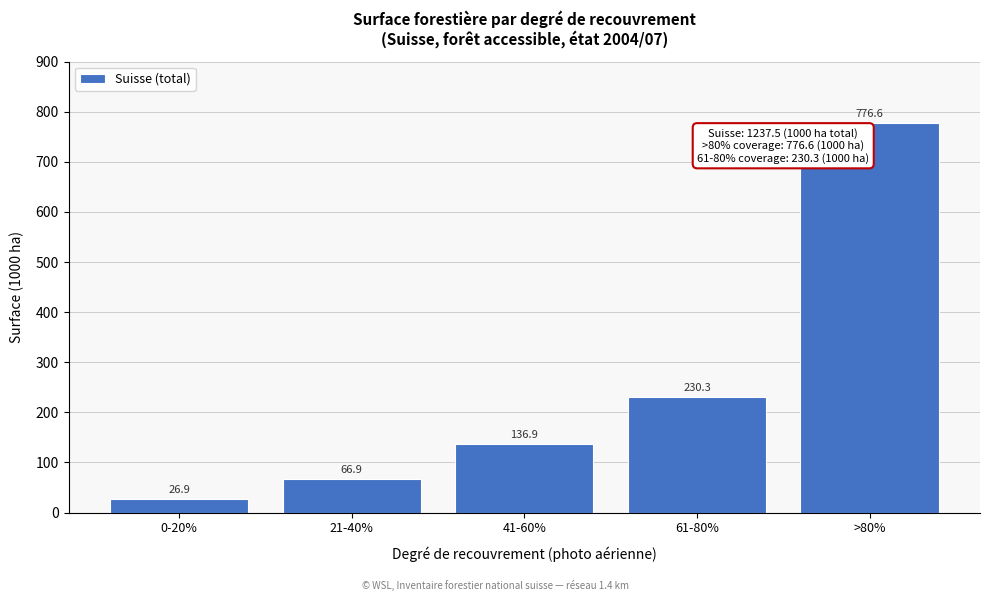

Reading left to right, what are all the values shown in this chart?

26.9	66.9	136.9	230.3	776.6